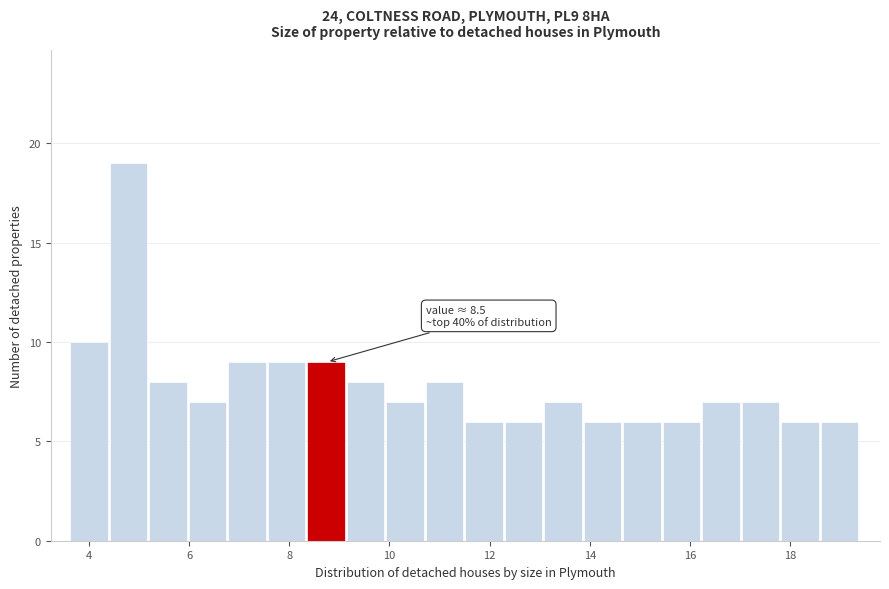

Read against the x-axis, roughly where is the centre of the tallest bar?

4.8